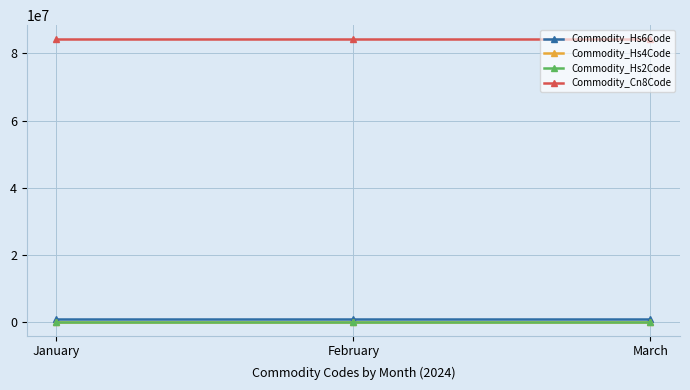

What is the greatest value displayed?

84238920